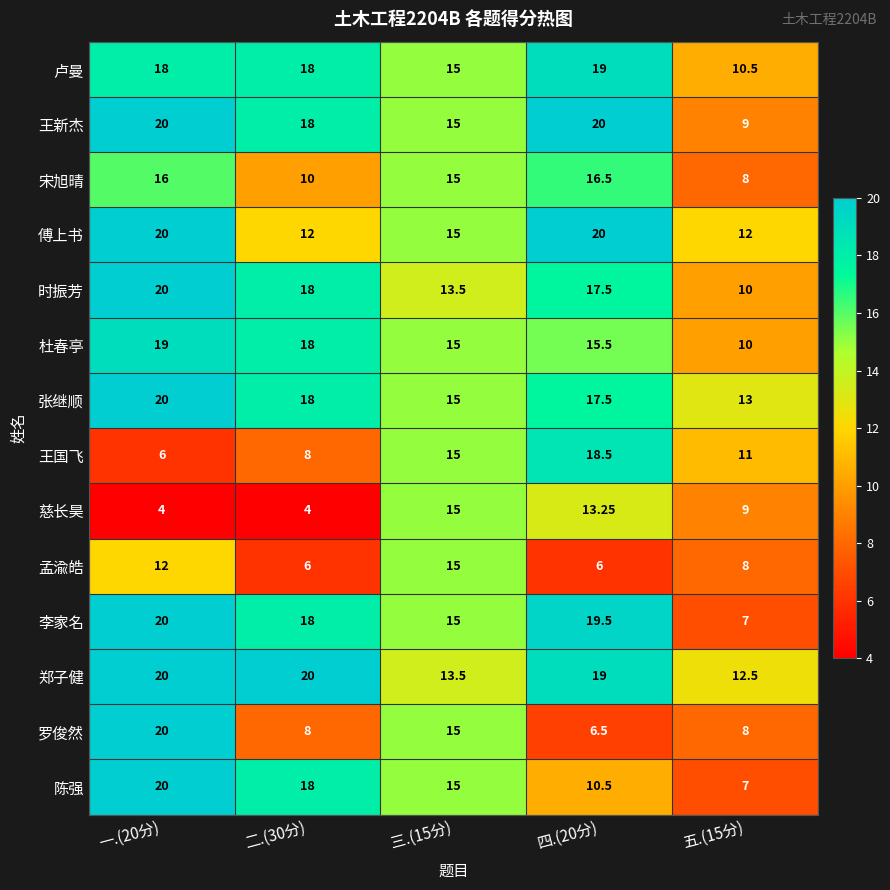

Which series has the largest total across all categories?

郑子健